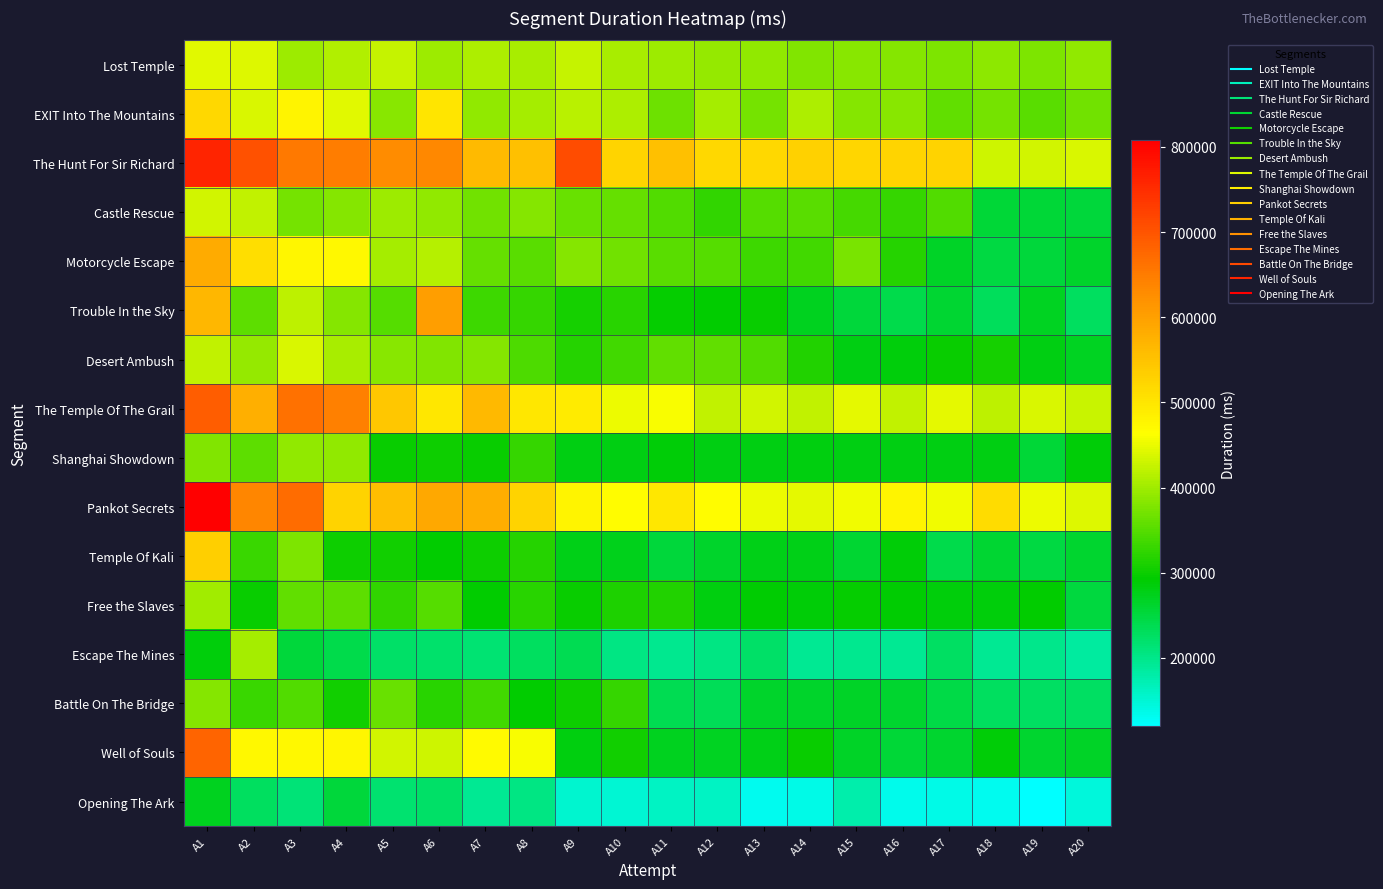

Reading left to right, list all the values displayed in this chart.

Lost Temple: A1=443942	A2=441552	A3=398178	A4=411070	A5=425166	A6=397463	A7=408763	A8=406635	A9=424636	A10=407069	A11=398544	A12=392368	A13=389052	A14=379421	A15=385627	A16=381510	A17=376166	A18=386811	A19=377206	A20=388620
EXIT Into The Mountains: A1=519727	A2=438691	A3=477399	A4=443645	A5=385544	A6=498779	A7=390587	A8=401994	A9=417919	A10=408094	A11=366676	A12=404169	A13=370906	A14=409330	A15=382650	A16=384801	A17=357365	A18=370100	A19=351182	A20=368965
The Hunt For Sir Richard: A1=761385	A2=704093	A3=652887	A4=648890	A5=627628	A6=634290	A7=562073	A8=553176	A9=708337	A10=522881	A11=554515	A12=518139	A13=520111	A14=529378	A15=520864	A16=523844	A17=526772	A18=431118	A19=434035	A20=437140
Castle Rescue: A1=431936	A2=420998	A3=370774	A4=381733	A5=397973	A6=389211	A7=367637	A8=382398	A9=364117	A10=361674	A11=346386	A12=325860	A13=349514	A14=352062	A15=337790	A16=328845	A17=346307	A18=254328	A19=256596	A20=252542
Motorcycle Escape: A1=583232	A2=511350	A3=476802	A4=472281	A5=403729	A6=414323	A7=361170	A8=353130	A9=381766	A10=368906	A11=352577	A12=349595	A13=333805	A14=335371	A15=373346	A16=316489	A17=265906	A18=248087	A19=252601	A20=262647
Trouble In the Sky: A1=565915	A2=355307	A3=420334	A4=382620	A5=350477	A6=600866	A7=332179	A8=327096	A9=307004	A10=319335	A11=294652	A12=294426	A13=298735	A14=270743	A15=253891	A16=241185	A17=258063	A18=231561	A19=268908	A20=229201
Desert Ambush: A1=421986	A2=392723	A3=437836	A4=404989	A5=383443	A6=378916	A7=380679	A8=344090	A9=316457	A10=335683	A11=357328	A12=356404	A13=346390	A14=313744	A15=279649	A16=284749	A17=297608	A18=307064	A19=278419	A20=268327
The Temple Of The Grail: A1=689005	A2=579129	A3=663382	A4=644149	A5=544251	A6=497759	A7=564362	A8=496814	A9=490769	A10=451131	A11=460270	A12=421854	A13=432924	A14=422999	A15=446865	A16=422245	A17=444956	A18=418290	A19=438402	A20=426843
Shanghai Showdown: A1=377916	A2=355341	A3=390741	A4=390954	A5=297784	A6=300764	A7=299273	A8=329450	A9=279830	A10=279830	A11=287999	A12=279830	A13=279830	A14=281843	A15=279830	A16=279830	A17=279830	A18=280963	A19=255832	A20=286838
Pankot Secrets: A1=807566	A2=636957	A3=669512	A4=526700	A5=555092	A6=589354	A7=580759	A8=526039	A9=479562	A10=467371	A11=498582	A12=467252	A13=451634	A14=446233	A15=454100	A16=479817	A17=453519	A18=514227	A19=452110	A20=442205
Temple Of Kali: A1=532460	A2=331100	A3=377437	A4=302438	A5=303129	A6=292503	A7=299969	A8=316399	A9=278108	A10=273373	A11=253970	A12=263450	A13=276253	A14=276522	A15=257692	A16=288773	A17=242171	A18=258267	A19=246612	A20=260212
Free the Slaves: A1=401370	A2=297353	A3=356962	A4=354803	A5=324866	A6=349803	A7=294140	A8=318805	A9=299153	A10=311138	A11=314784	A12=282183	A13=290243	A14=289119	A15=295619	A16=290843	A17=283924	A18=285522	A19=294319	A20=249105
Escape The Mines: A1=284299	A2=403459	A3=253141	A4=241424	A5=222244	A6=220540	A7=214505	A8=228581	A9=236626	A10=205630	A11=197520	A12=205115	A13=222475	A14=194684	A15=196059	A16=195014	A17=226085	A18=195016	A19=199204	A20=185220
Battle On The Bridge: A1=383072	A2=332031	A3=346384	A4=302649	A5=363254	A6=319575	A7=336792	A8=293798	A9=301299	A10=327430	A11=235879	A12=233519	A13=262622	A14=263677	A15=266046	A16=261491	A17=243961	A18=228905	A19=227166	A20=225570
Well of Souls: A1=679678	A2=473658	A3=474357	A4=475205	A5=432455	A6=431048	A7=471408	A8=460672	A9=283528	A10=304158	A11=272207	A12=270167	A13=276588	A14=297589	A15=266714	A16=255522	A17=261052	A18=286918	A19=260531	A20=267180
Opening The Ark: A1=271604	A2=228251	A3=212672	A4=252486	A5=218295	A6=222017	A7=195140	A8=203524	A9=154558	A10=149685	A11=162878	A12=160906	A13=131786	A14=137297	A15=176449	A16=133515	A17=137372	A18=132776	A19=119942	A20=146612